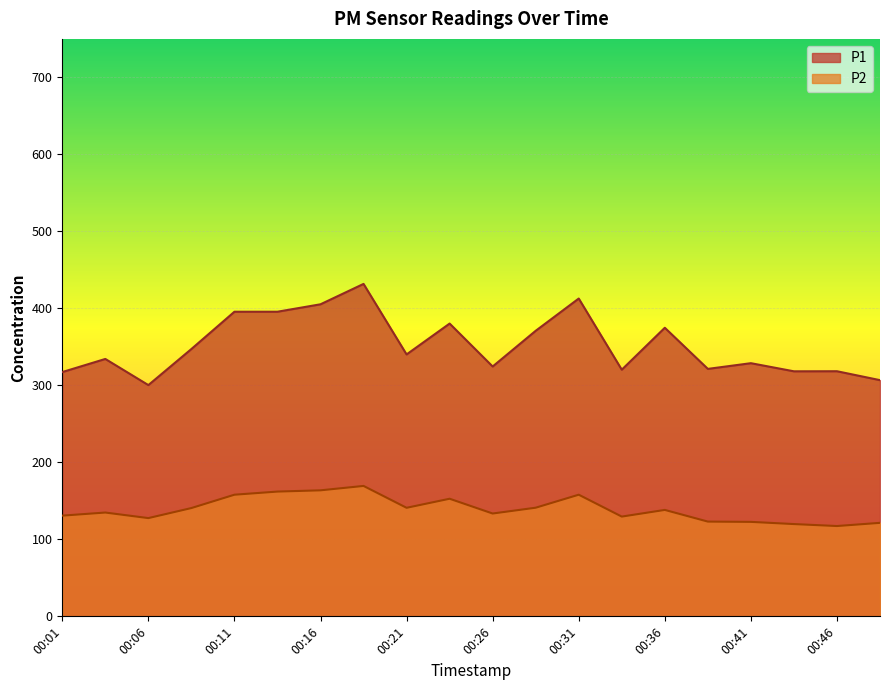

What is the average value of the P1 series?

352.2